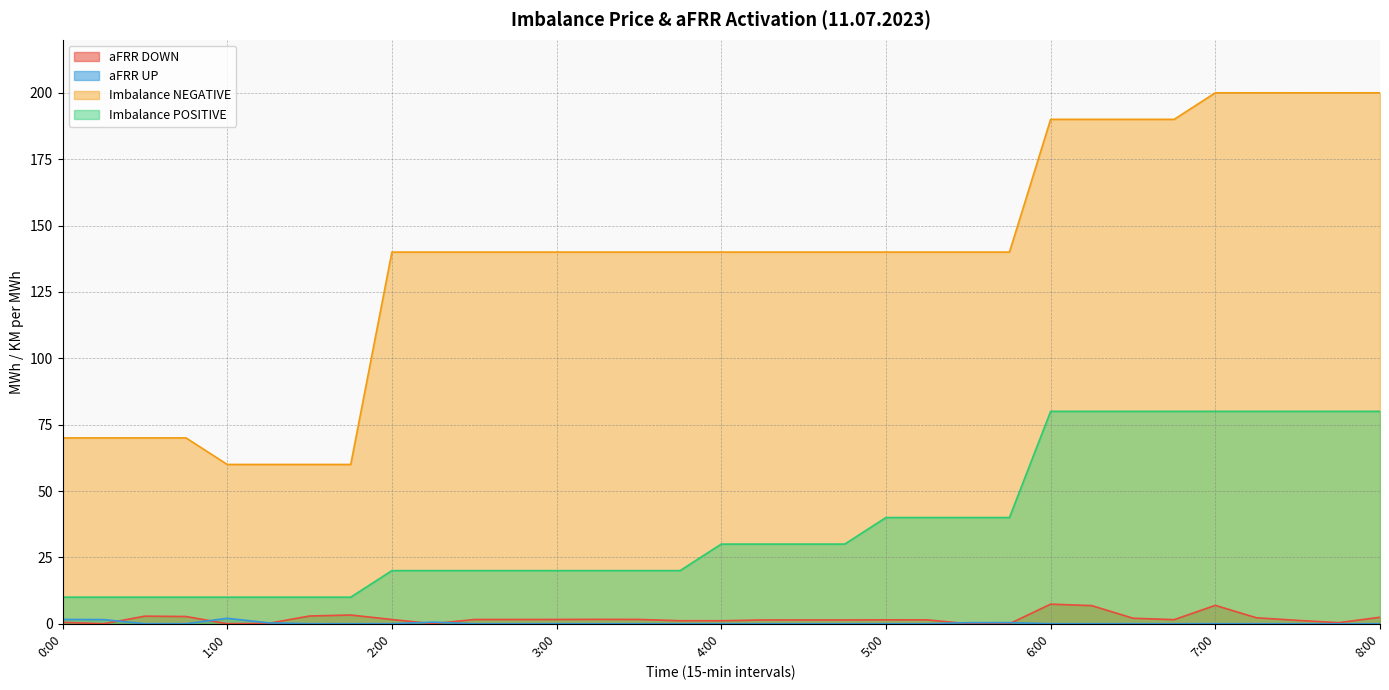

Which series changed the most between 1:45 and 4:30?

Imbalance NEGATIVE